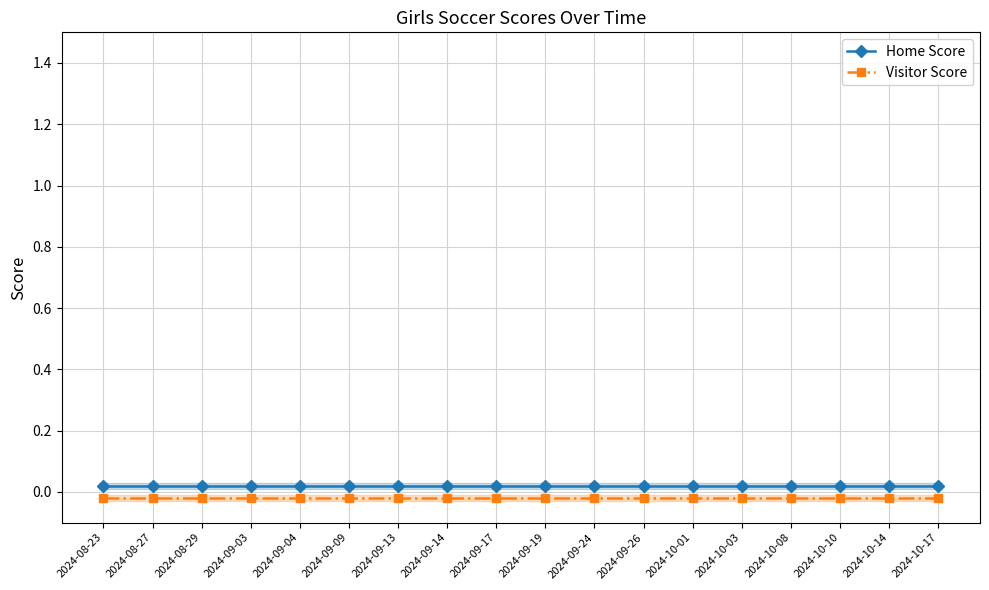

The Home Score series shows 0.0 at 2024-08-29. True or false?

True